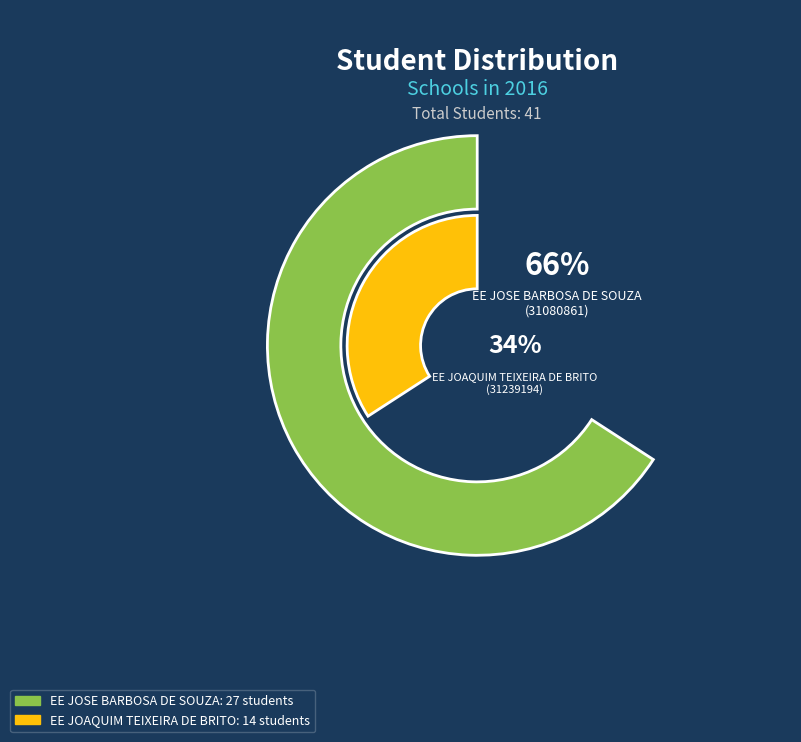

To the nearest percent, what percentage of the pie is EE JOSE BARBOSA DE SOUZA
(31080861)?

66%